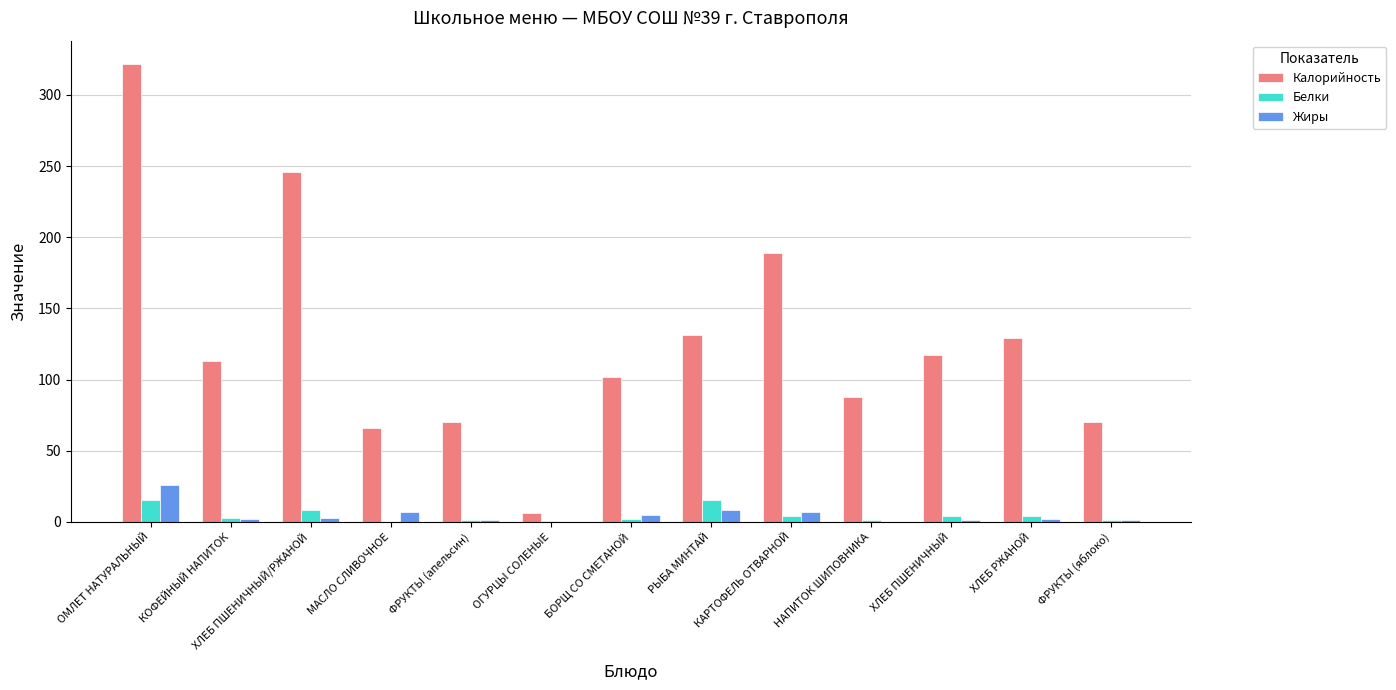

At which category is the sum across all series the highest?

ОМЛЕТ НАТУРАЛЬНЫЙ